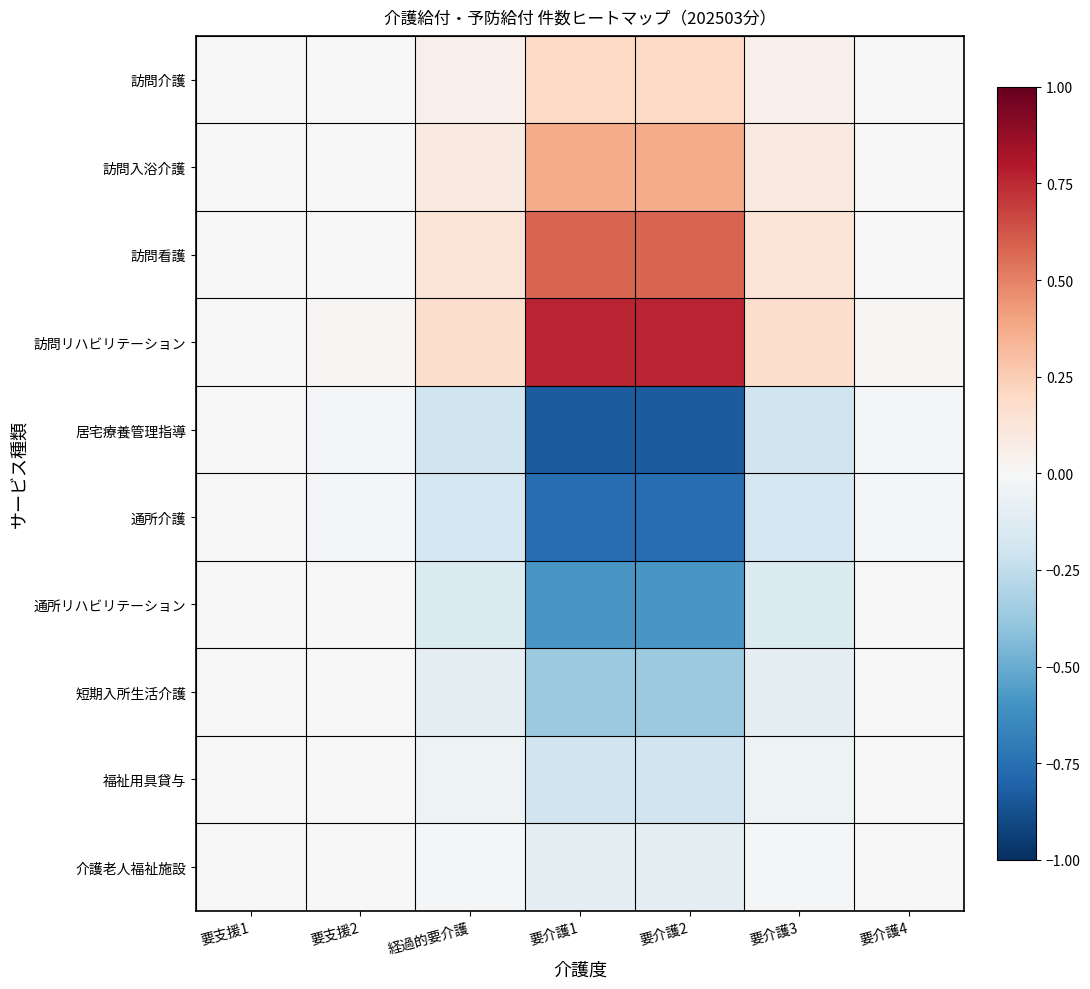

At which category is the sum across all series the highest?

要支援1